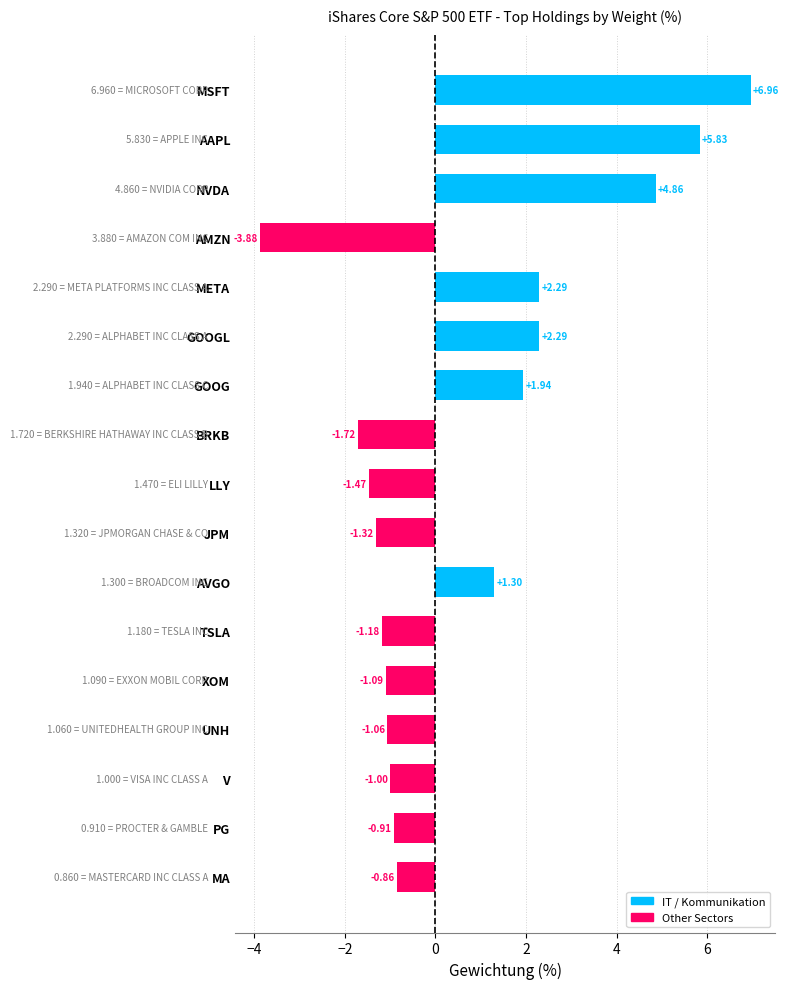

How many data points are less than 0?

10